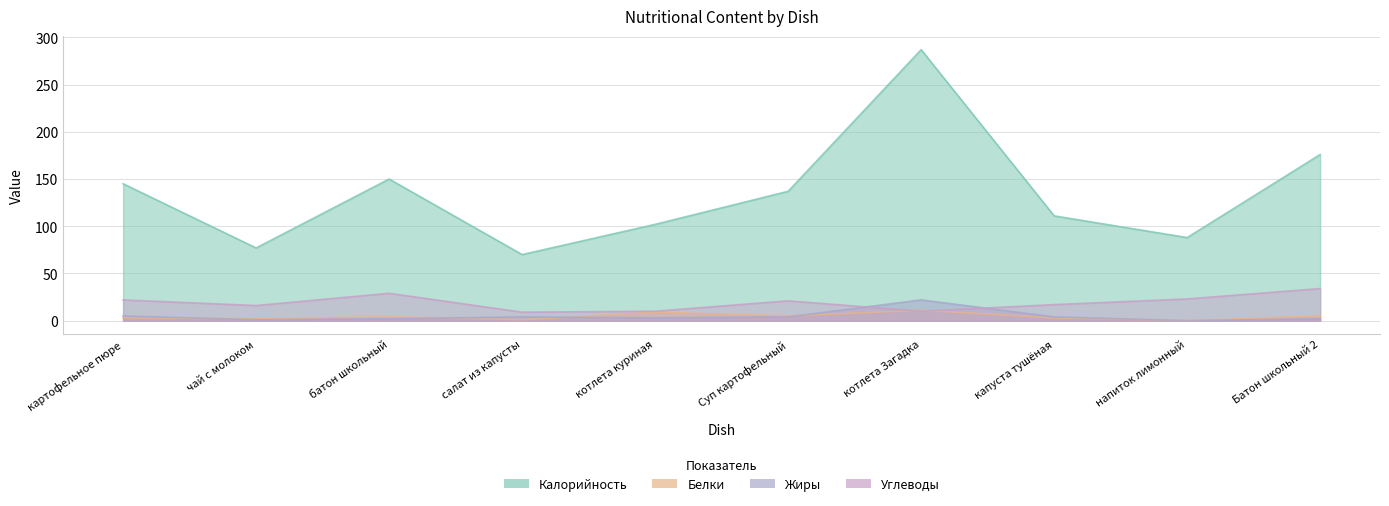

What position from the right is батон школьный?

8